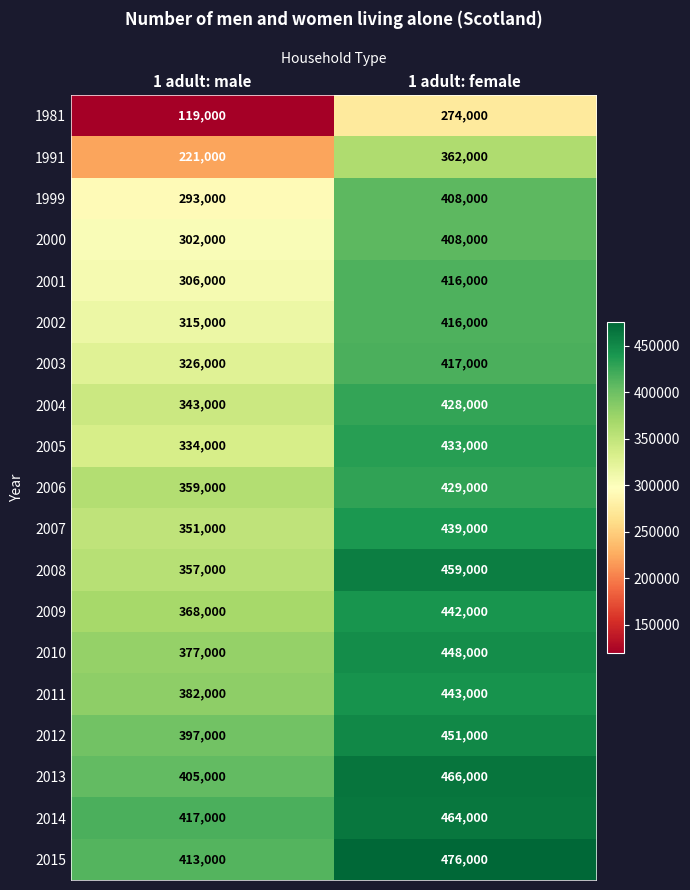

What is the average value of the 2013 series?

435500